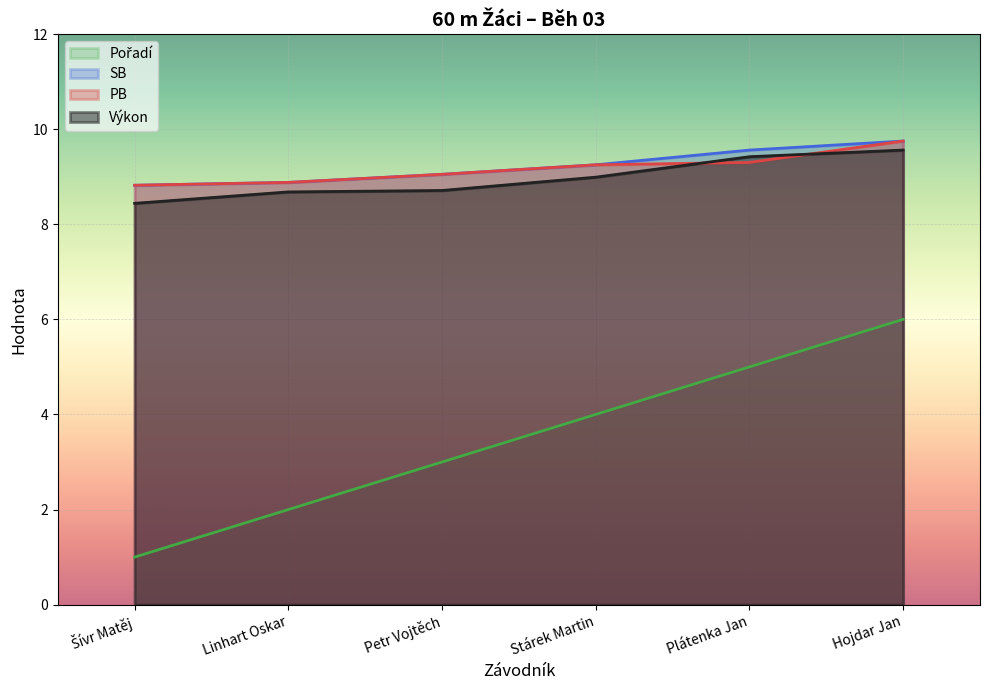

Rank the categories by Výkon value from lowest to highest.

Šívr Matěj, Linhart Oskar, Petr Vojtěch, Stárek Martin, Plátenka Jan, Hojdar Jan